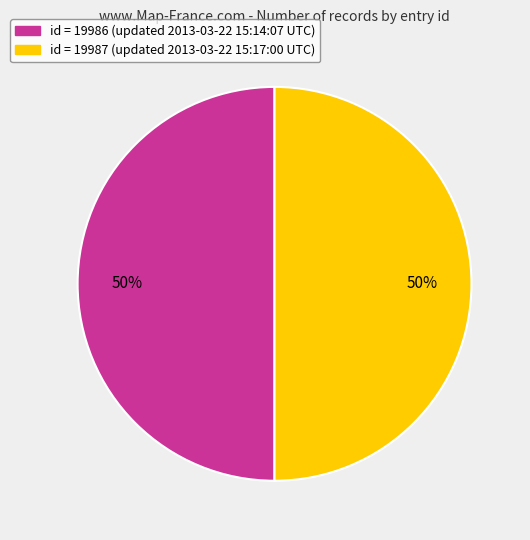

Is it true that id = 19986 (updated 2013-03-22 15:14:07 UTC) is 50% of the pie?

True